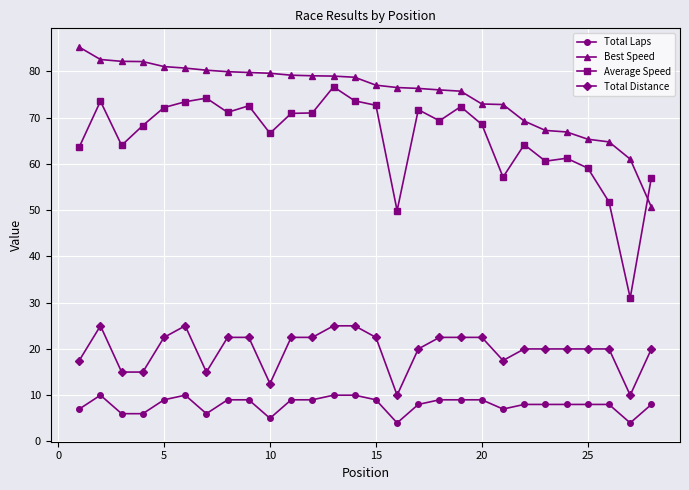

Which series has the widest spread of values?

Average Speed